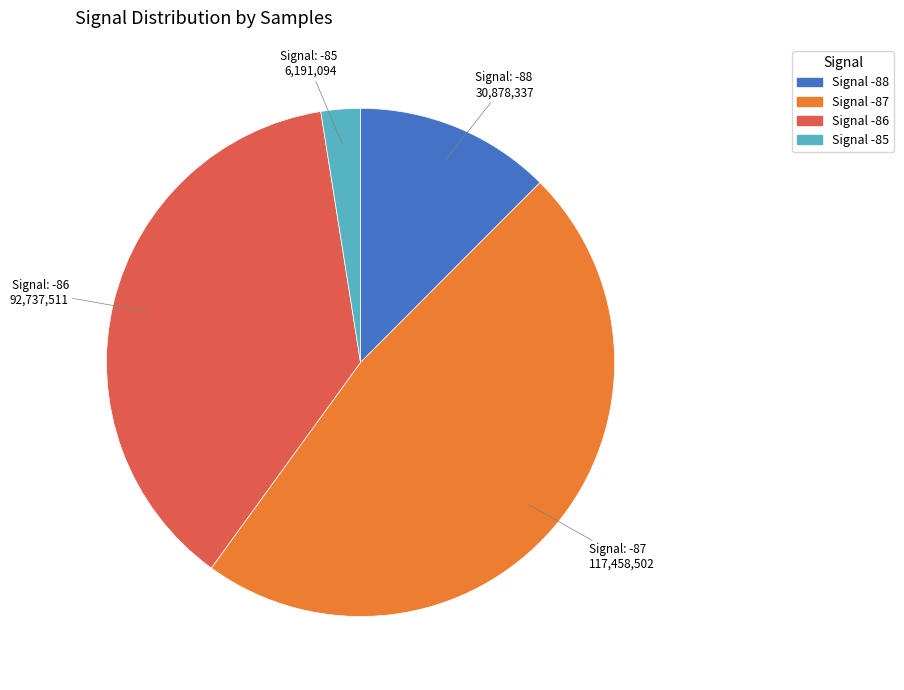

Does any single category account for the majority?

No